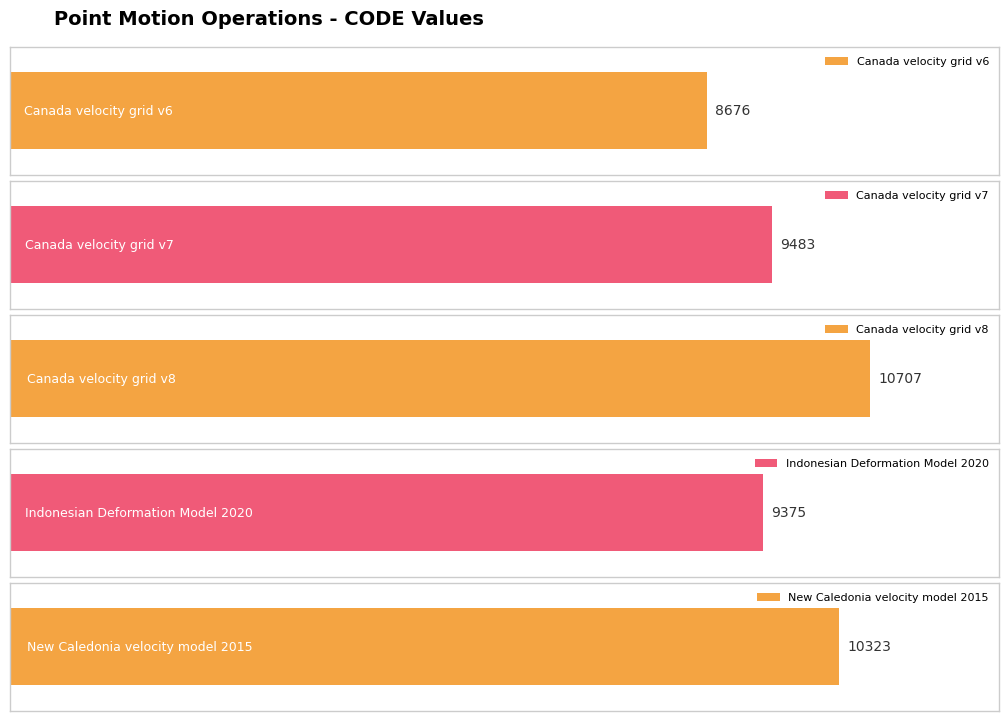

At which label does the data first exceed 9483?

Canada velocity grid v8